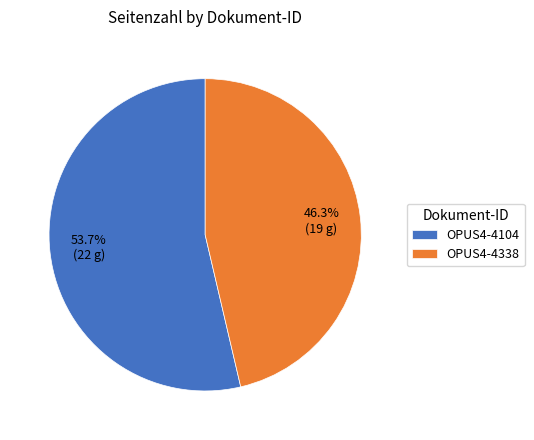

Does OPUS4-4338 account for over 50% of the chart?

No